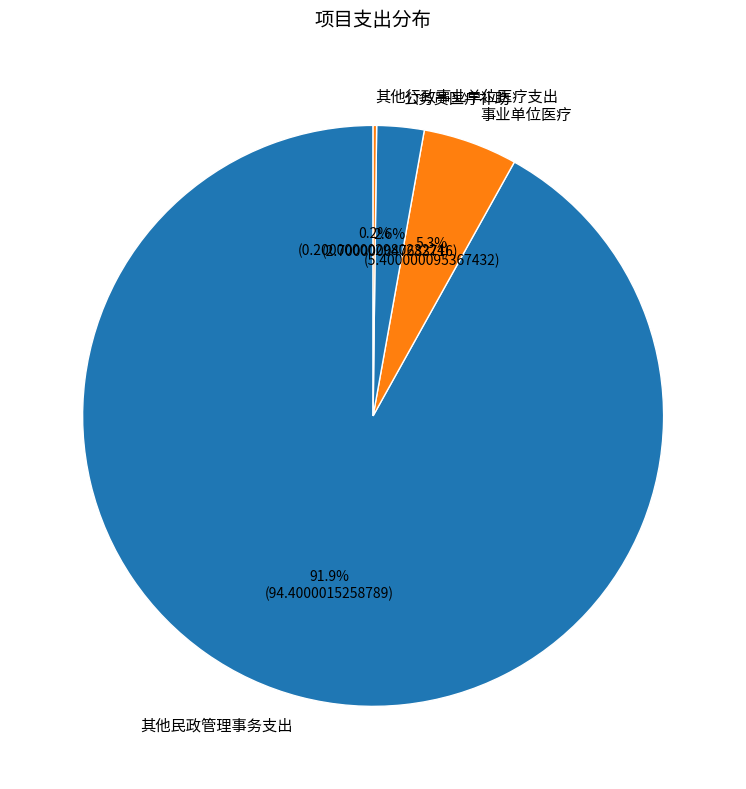

Which slice represents more than half of the pie?

其他民政管理事务支出